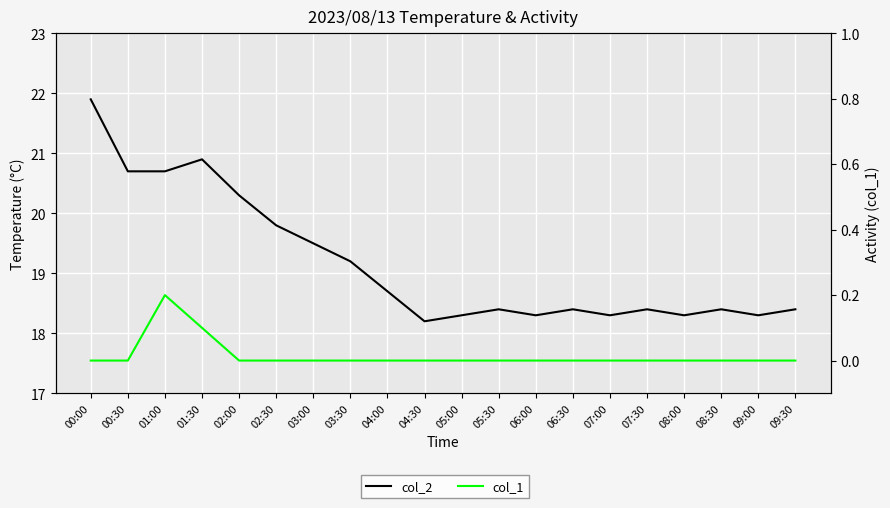

What are all the series names shown in the legend?

col_2, col_1